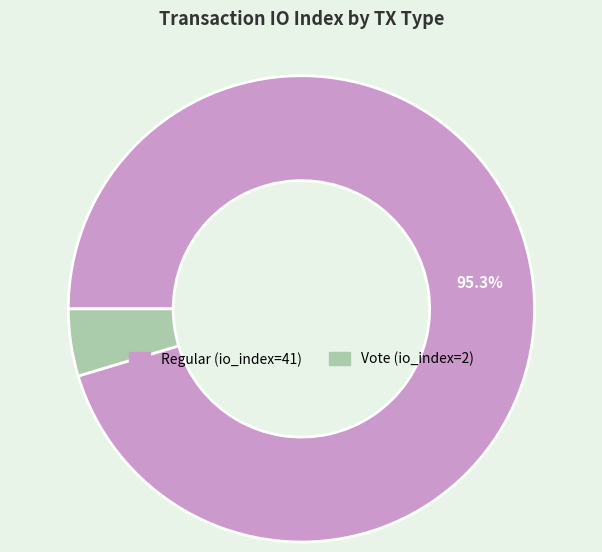

Which has a higher value, Regular (io_index=41) or Vote (io_index=2)?

Regular (io_index=41)